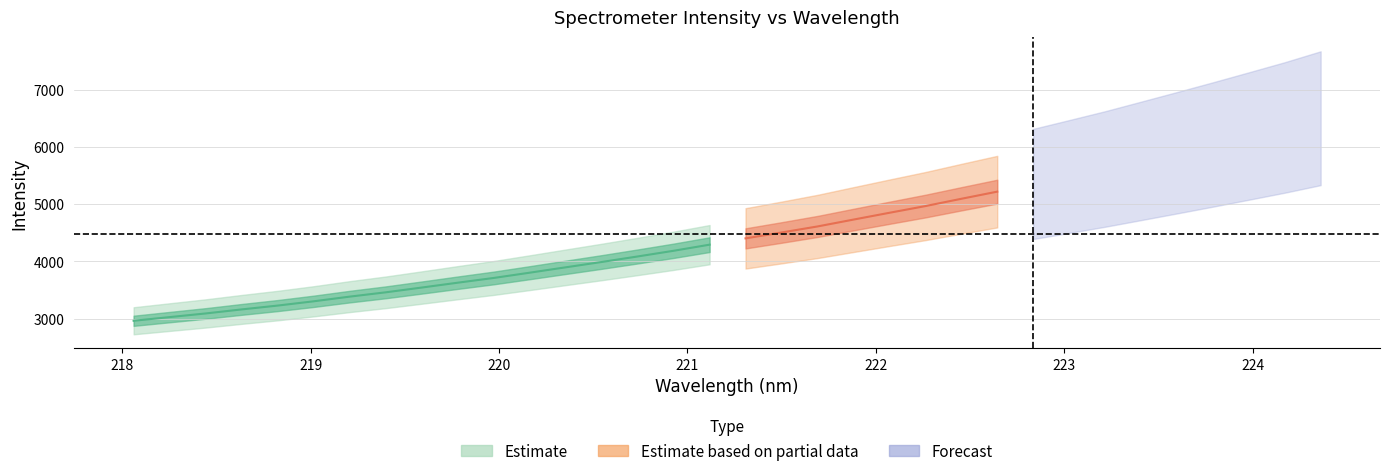

Reading left to right, list all the values displayed in this chart.

x: 218.1	218.3	218.4	218.6	218.8	219.0	219.2	219.4	219.6	219.8	220.0	220.2	220.4	220.5	220.7	220.9	221.1	221.3	221.5	221.7	221.9	222.1	222.3	222.5	222.6	222.8	223.0	223.2	223.4	223.6	223.8	224.0	224.2	224.4
y: 2960.7	3025.0	3088.9	3159.5	3226.7	3301.4	3383.2	3458.5	3542.0	3626.9	3709.8	3802.0	3895.9	3989.3	4085.9	4185.5	4292.4	4402.7	4505.3	4611.0	4731.2	4850.2	4967.5	5095.1	5220.2	5354.9	5485.0	5616.5	5758.2	5900.7	6045.3	6193.5	6343.3	6505.0